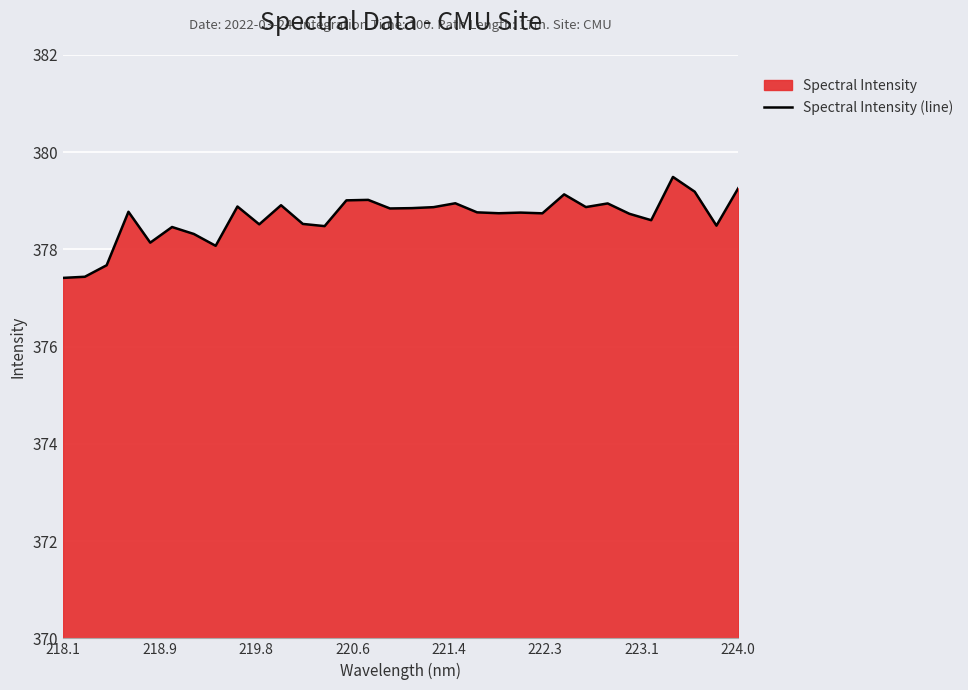

The chart shows a value of 379.3 at 224.0. True or false?

True